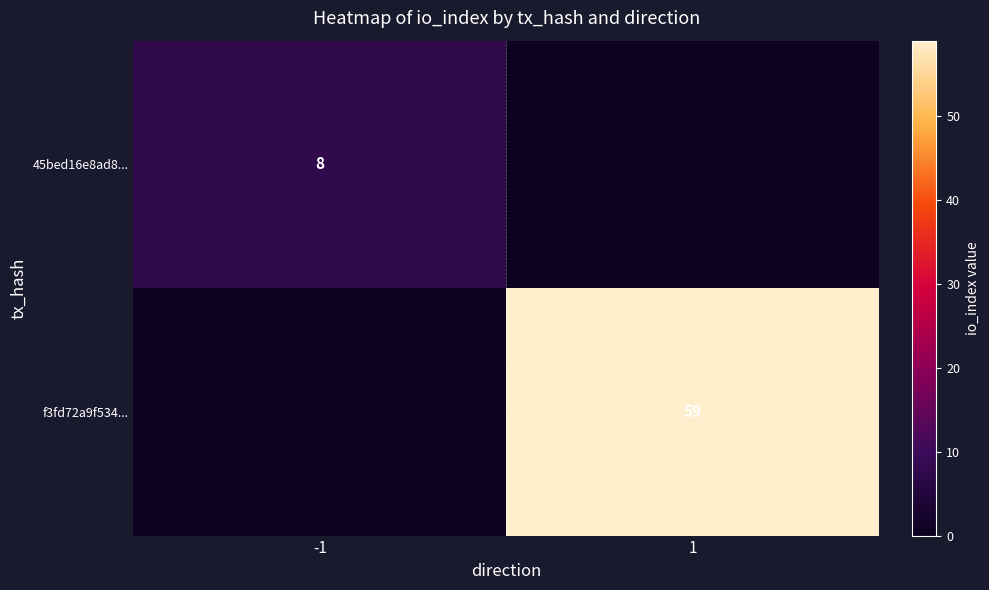

Is the value of f3fd72a9f534... at 1 greater than the value of 45bed16e8ad8... at -1?

Yes